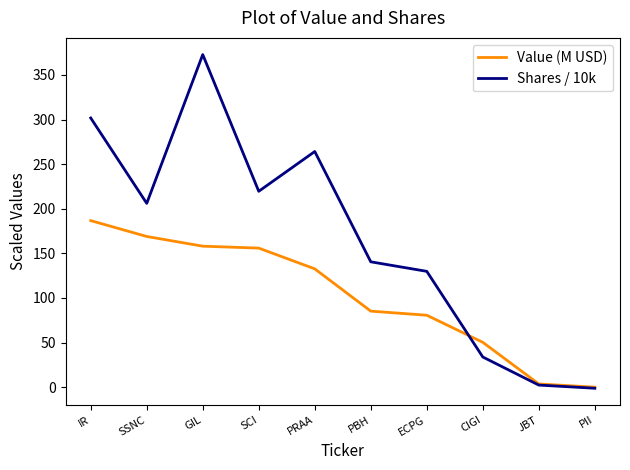

What is the highest value of the Shares / 10k series?

372.8